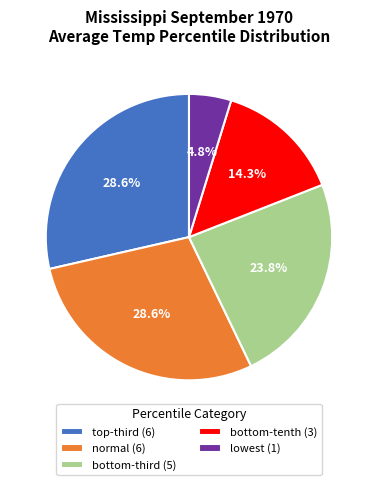

How many segments does this pie chart have?

5